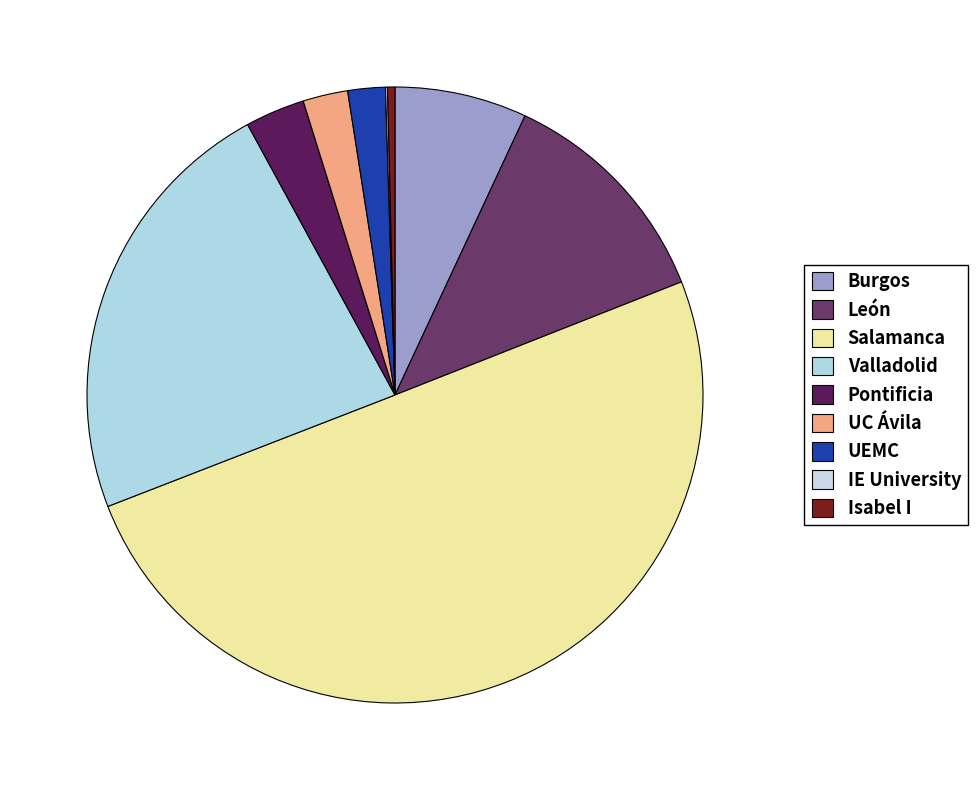

To the nearest percent, what is the combined percentage of Valladolid and UC Ávila?

25%